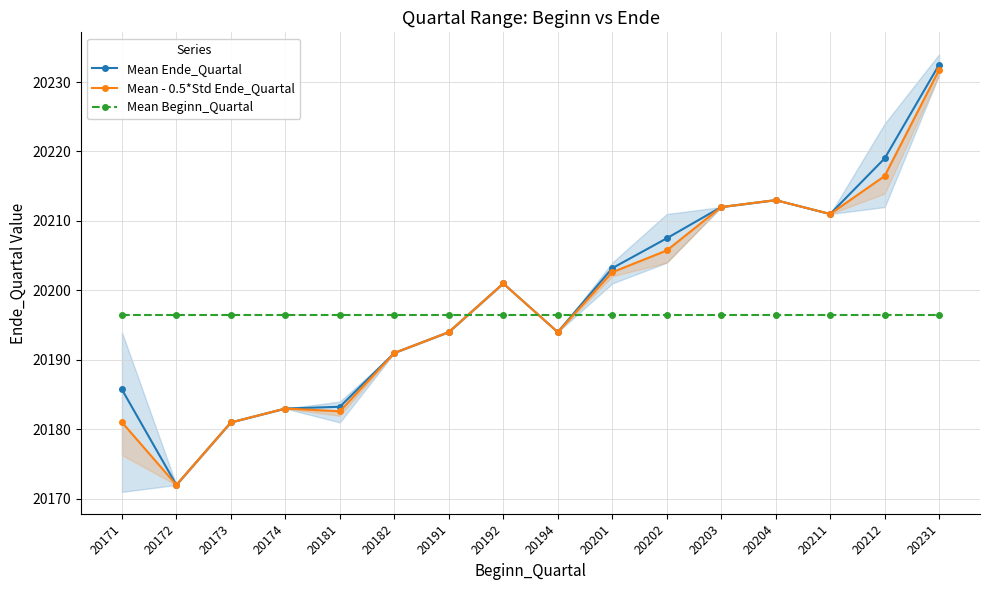

What is the spread (max minus min) of values at 20211?

14.5